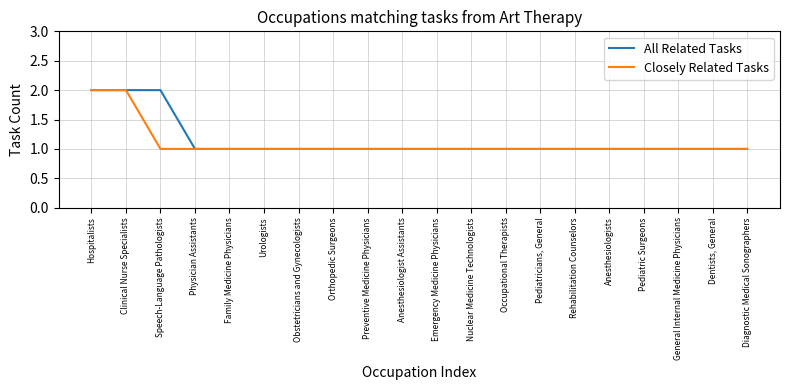

What is the approximate value of Closely Related Tasks at Hospitalists?

2